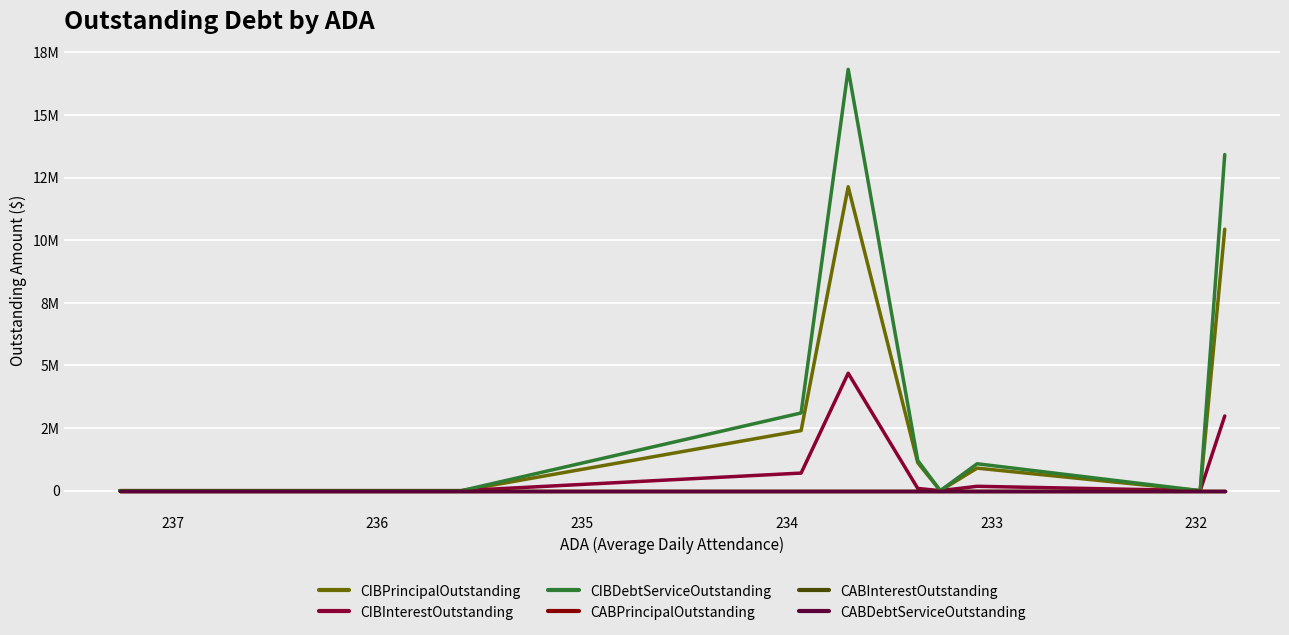

At which category is the sum across all series the highest?

234